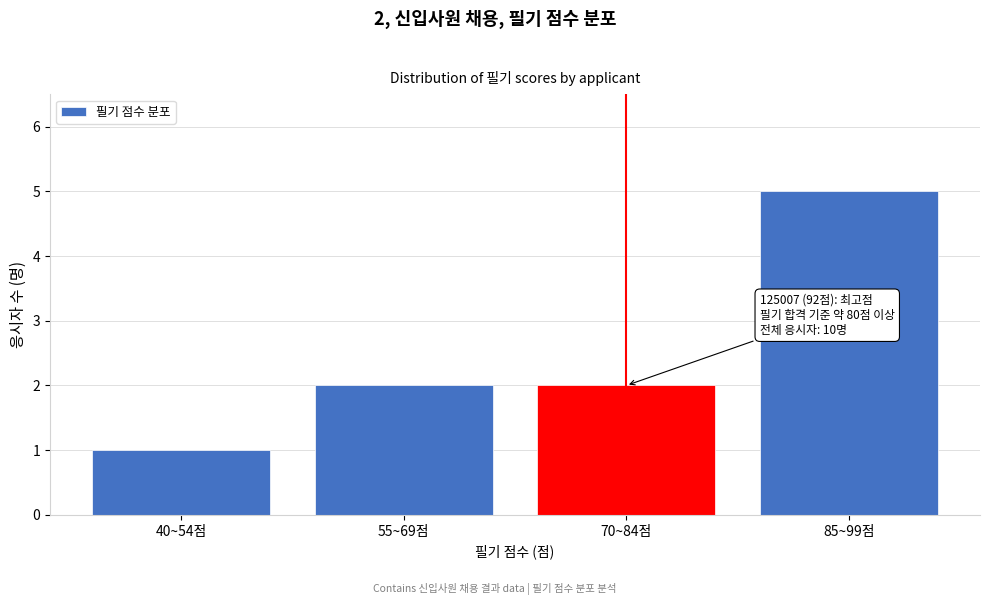

Reading left to right, what are all the values shown in this chart?

40~54점=1	55~69점=2	70~84점=2	85~99점=5